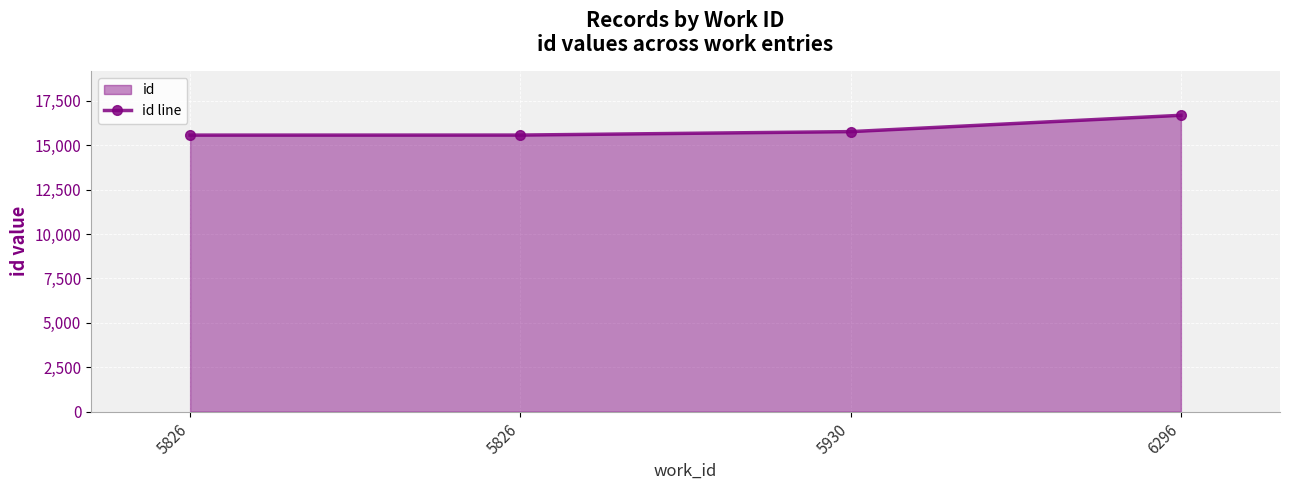

List the labels in order of value, largest first.

6296, 5930, 5826, 5826